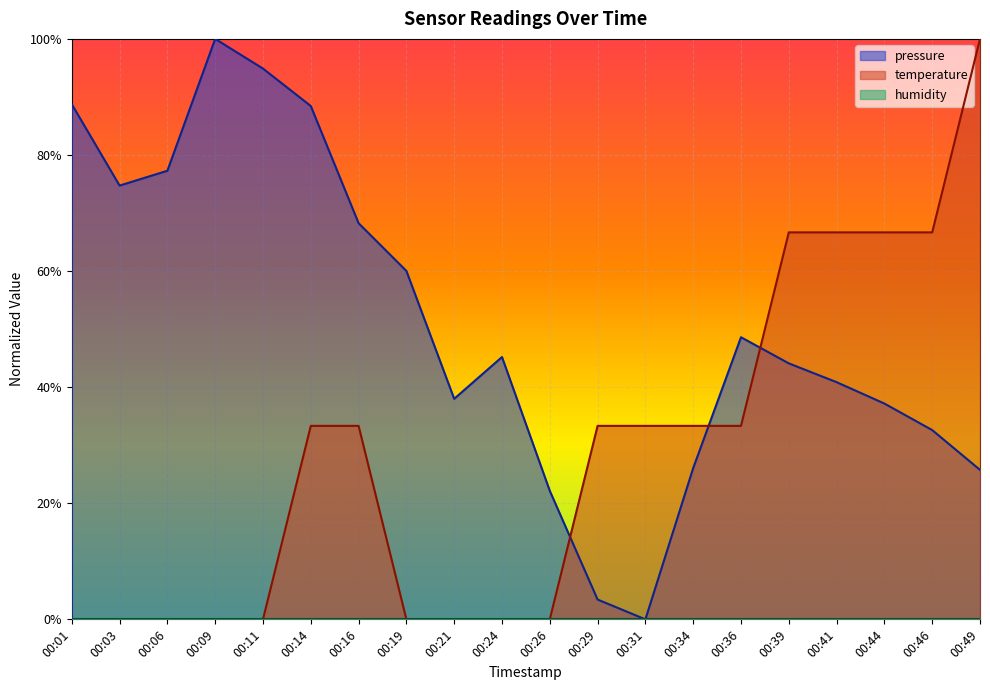

What is the difference between the second highest and minimum values in the pressure series?

0.9